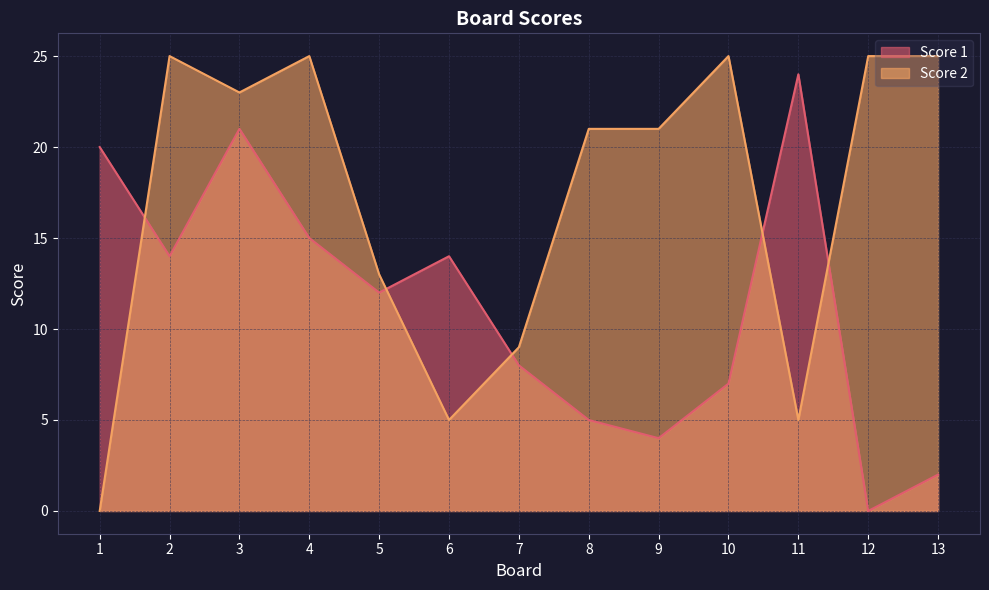

What is the sum of the Score 2 values at 13 and 11?

30